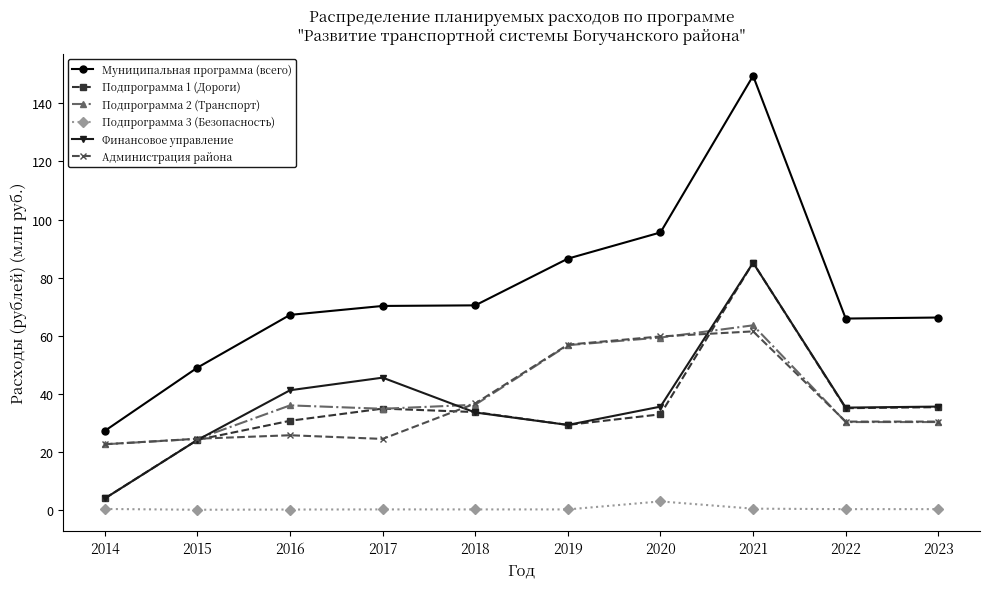

True or false: Подпрограмма 3 (Безопасность) and Подпрограмма 1 (Дороги) cross at least once.

False